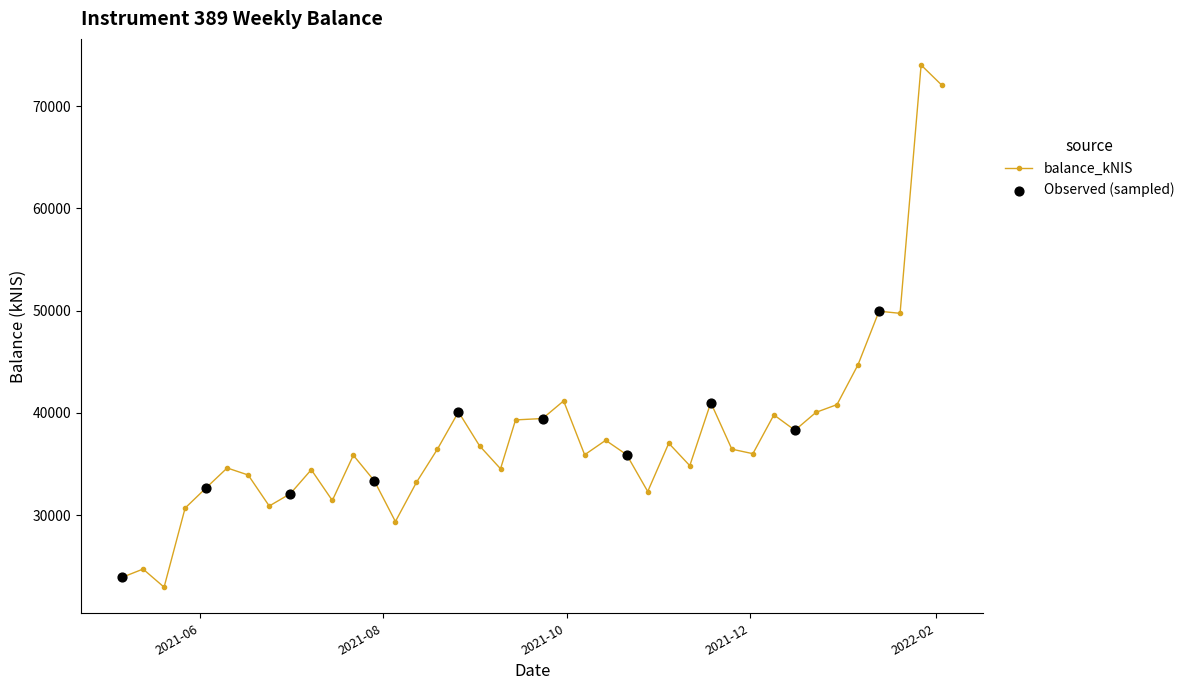

What is the average value?

37714.4